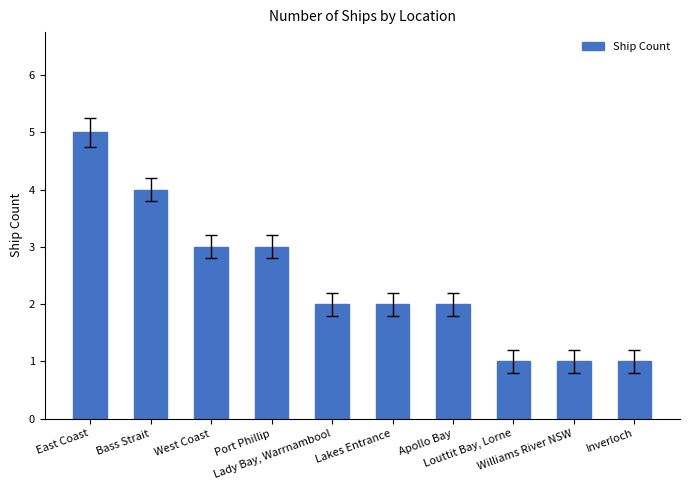

Reading left to right, what are all the values shown in this chart?

5	4	3	3	2	2	2	1	1	1